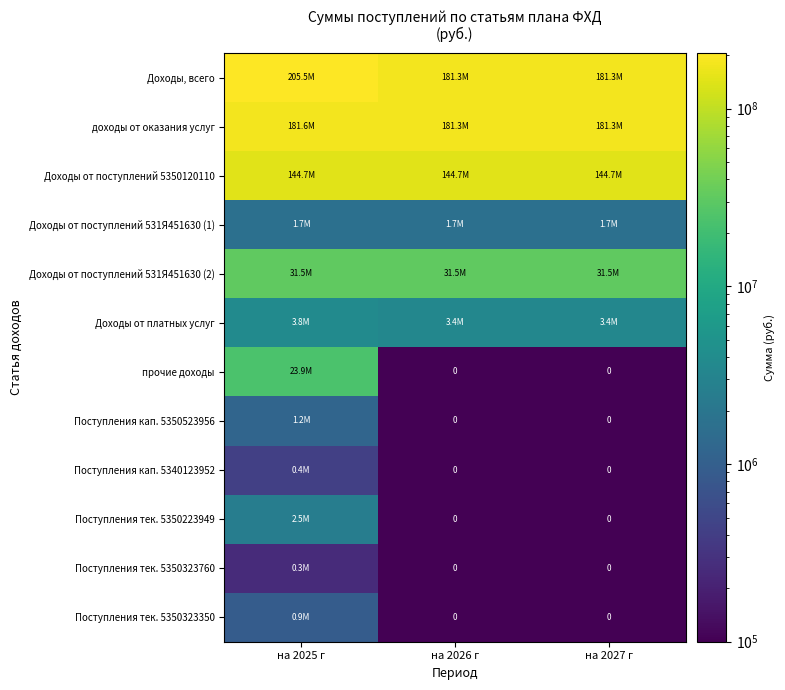

Between на 2025 г and на 2027 г, which series saw the biggest shift?

Доходы, всего